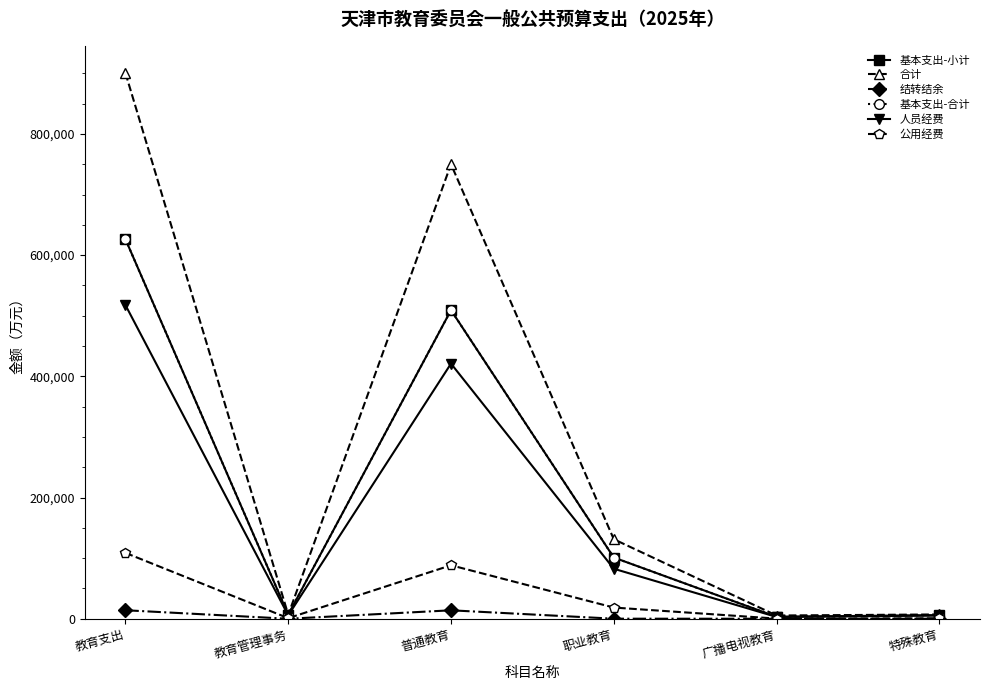

How many values in the 基本支出-小计 series are below 101022?

3